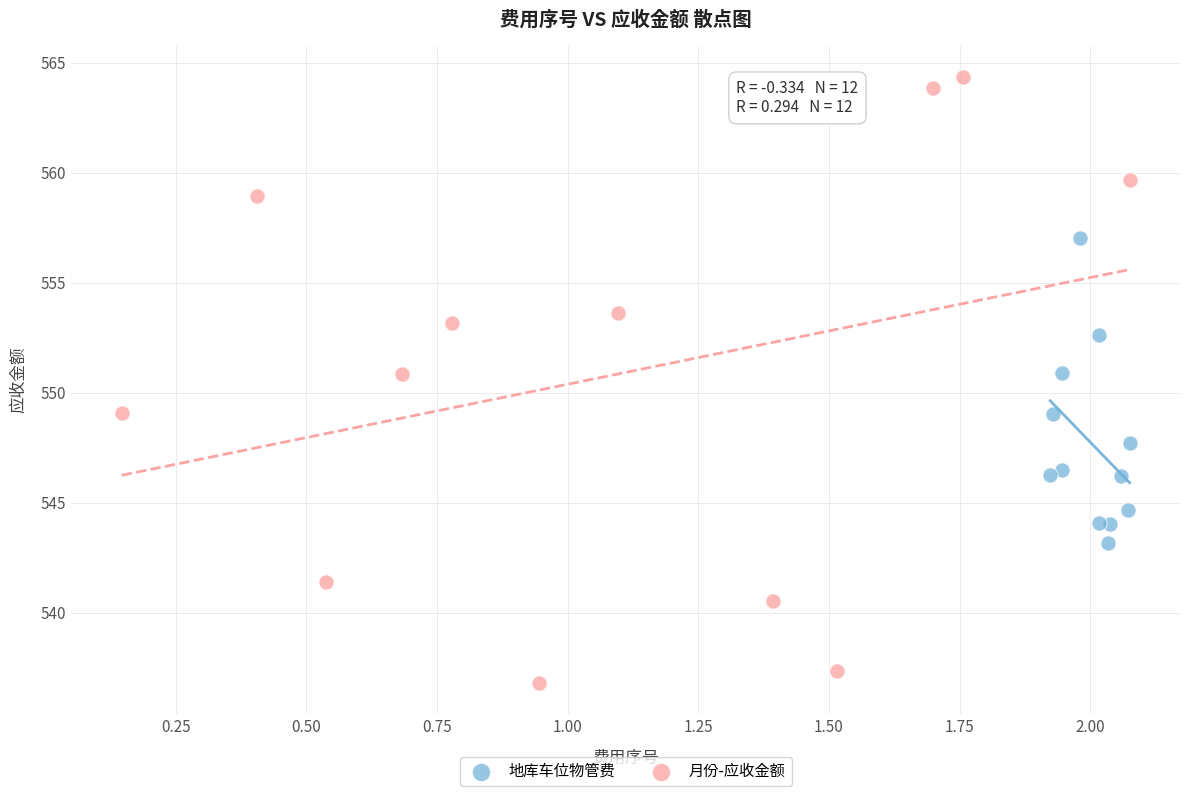

Which series reaches the maximum Y coordinate?

月份-应收金额